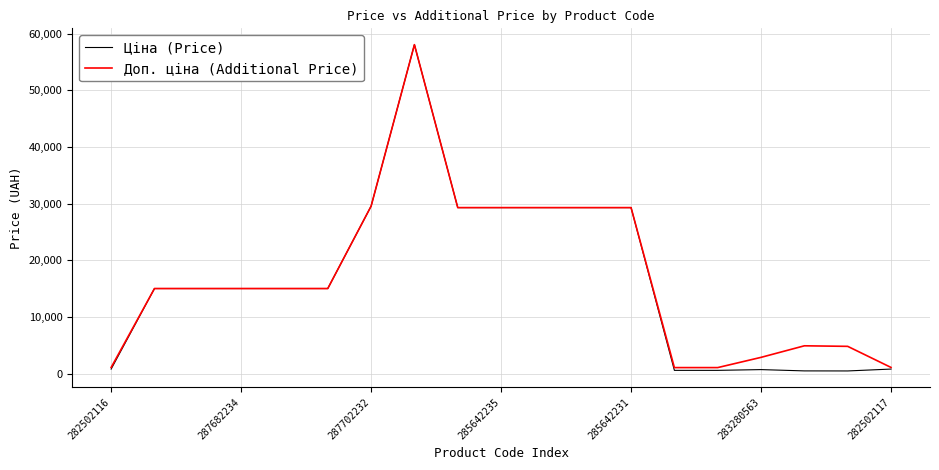

What is the highest value of the Ціна (Price) series?

58037.0